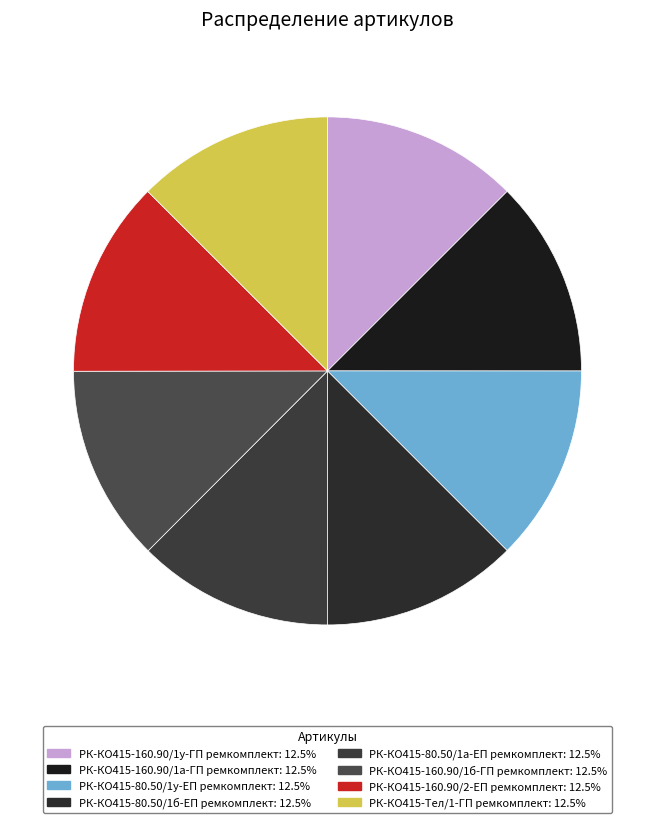

Which category has the smallest portion of the pie?

РК-КО415-80.50/1а-ЕП ремкомплект